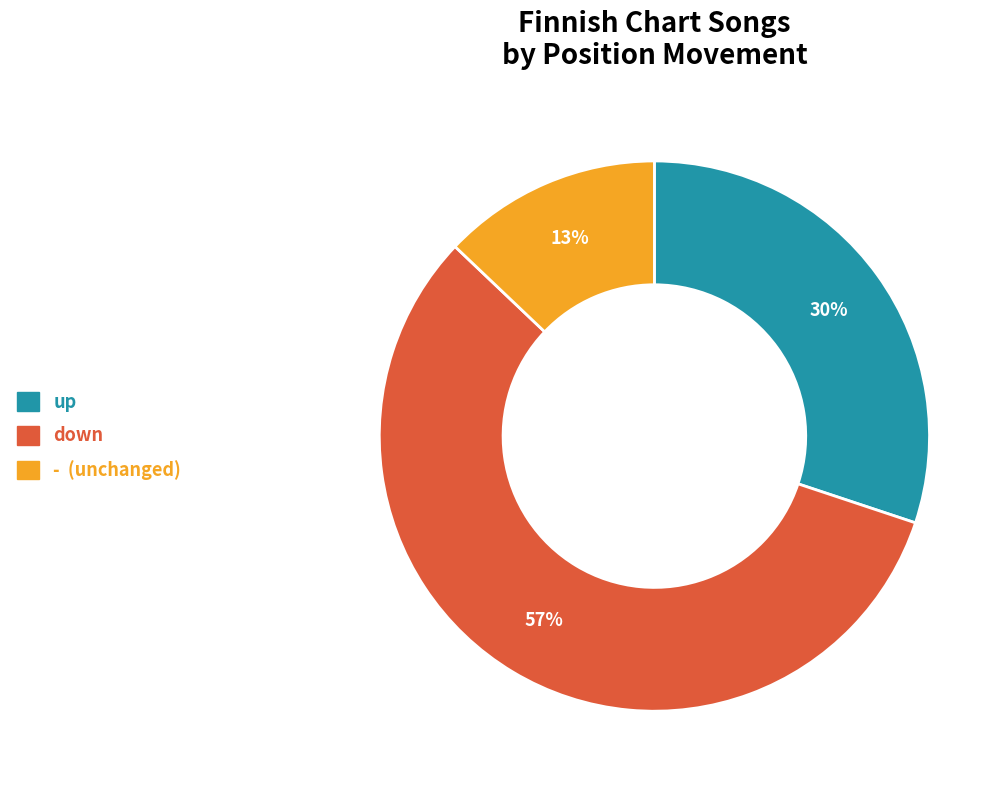

To the nearest percent, what portion does up represent?

30%